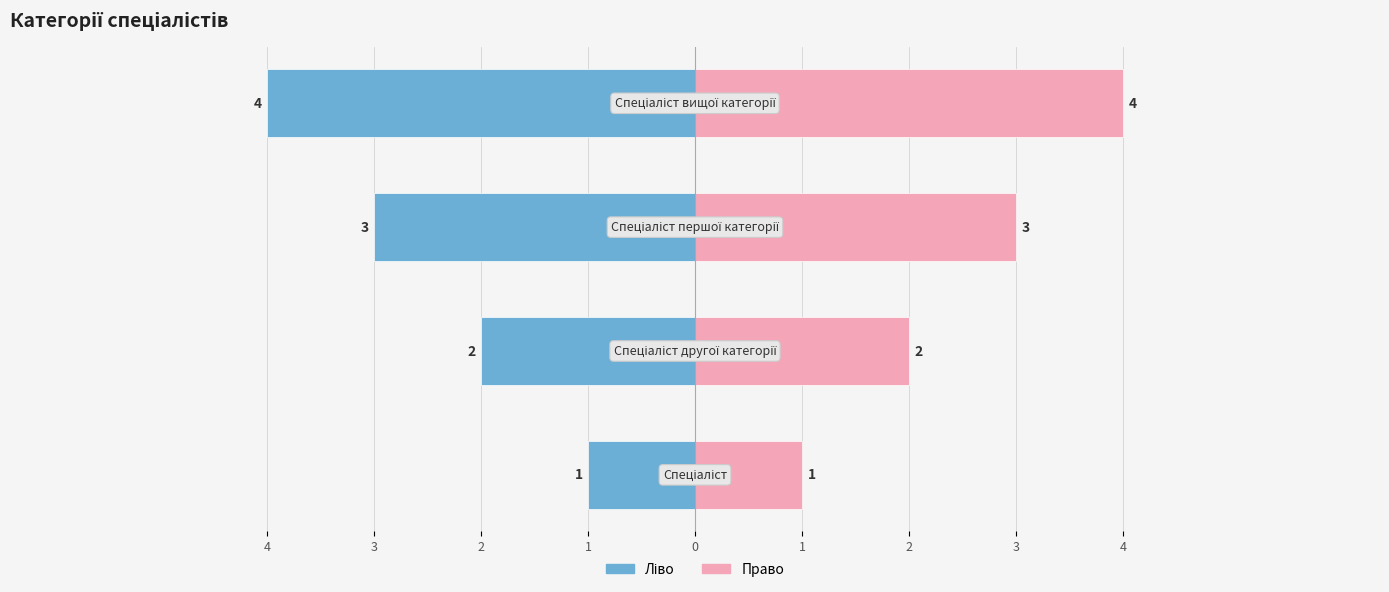

How many categories are shown in the chart?

4